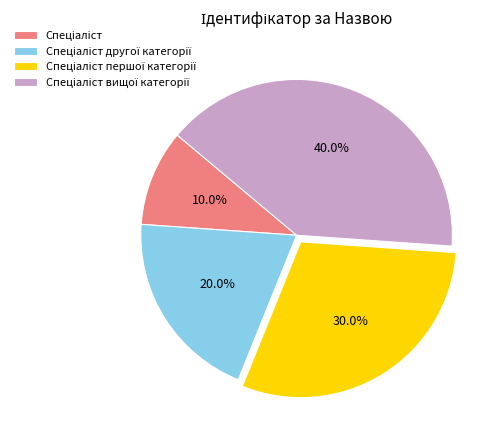

How many slices are in this pie chart?

4